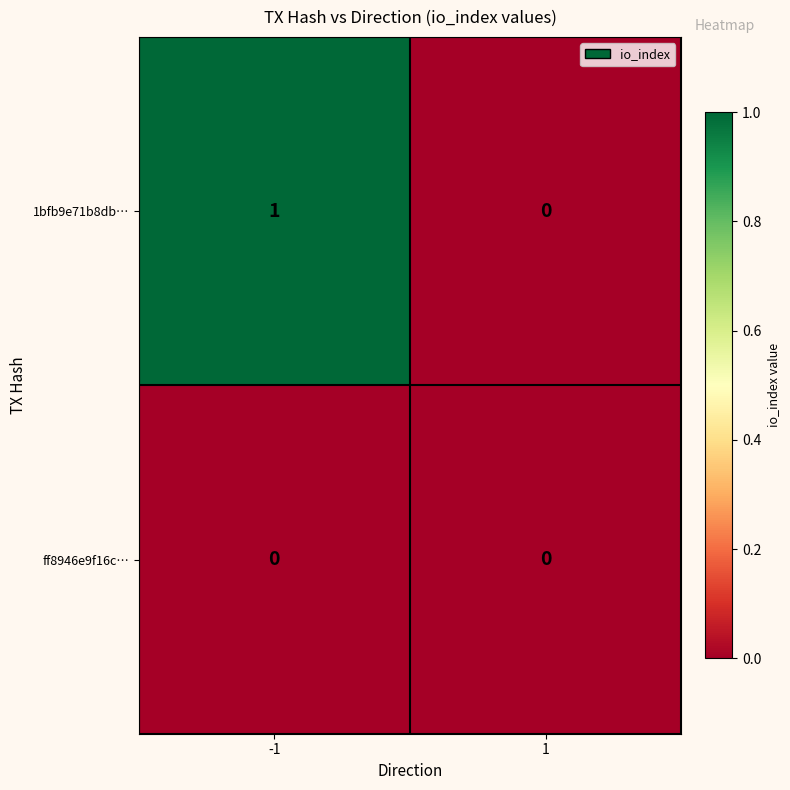

Which series has the largest total across all categories?

1bfb9e71b8db…